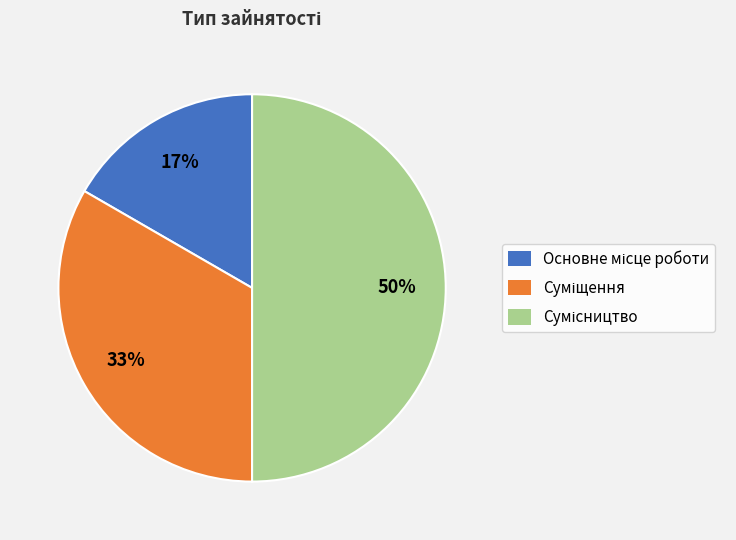

To the nearest percent, what is the average slice percentage?

33%